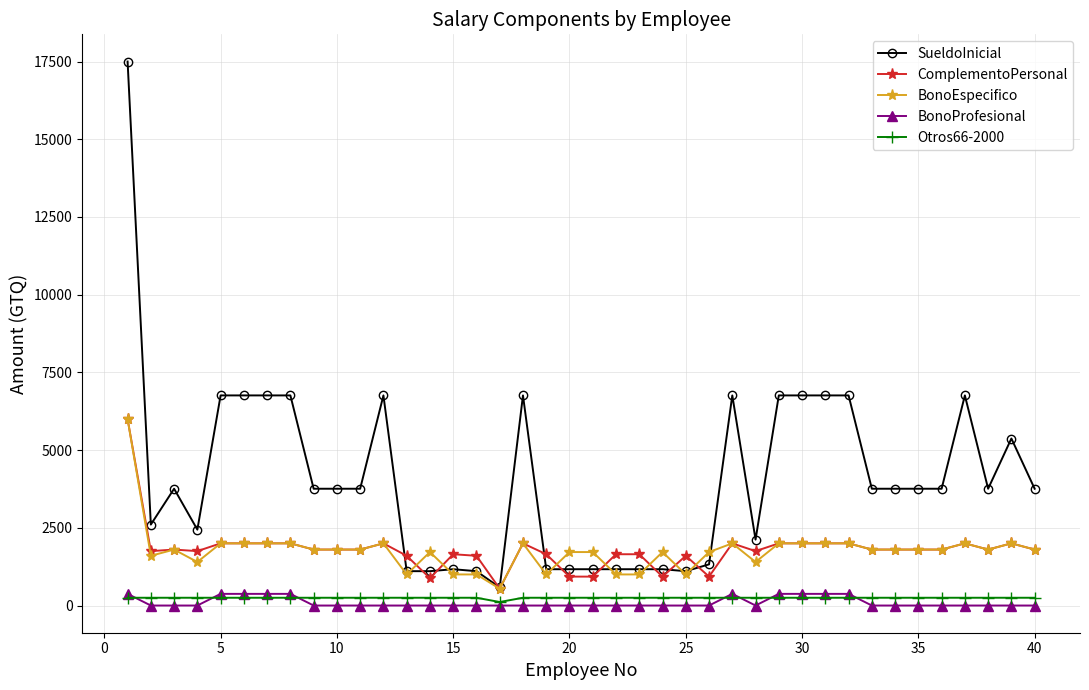

True or false: BonoProfesional and SueldoInicial intersect in this chart.

False